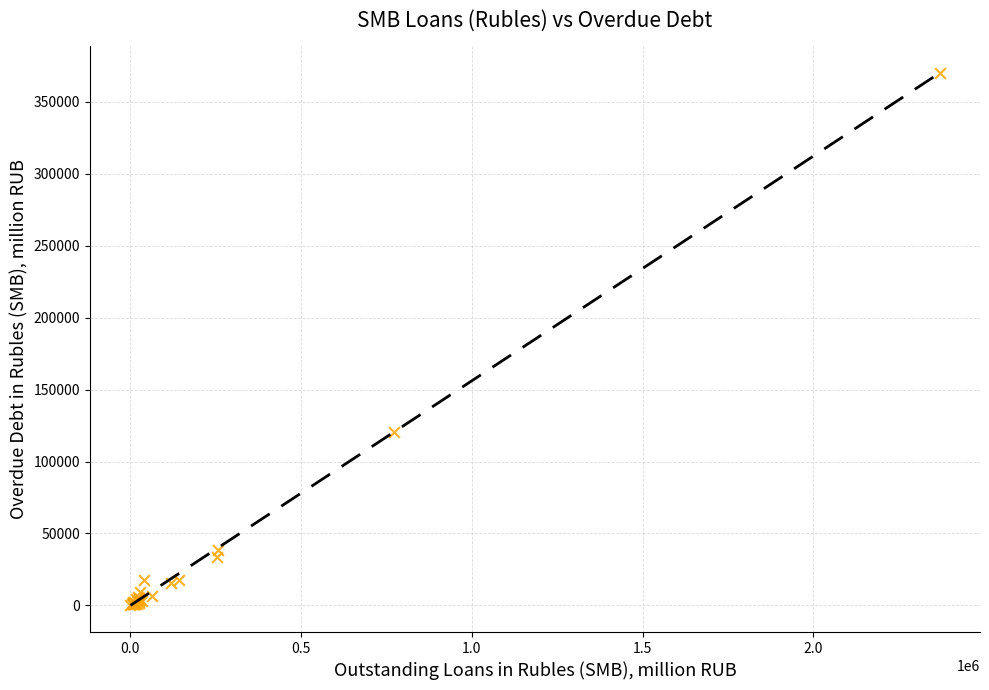

What Y value in the scatter plot is closest to 184968?

120438